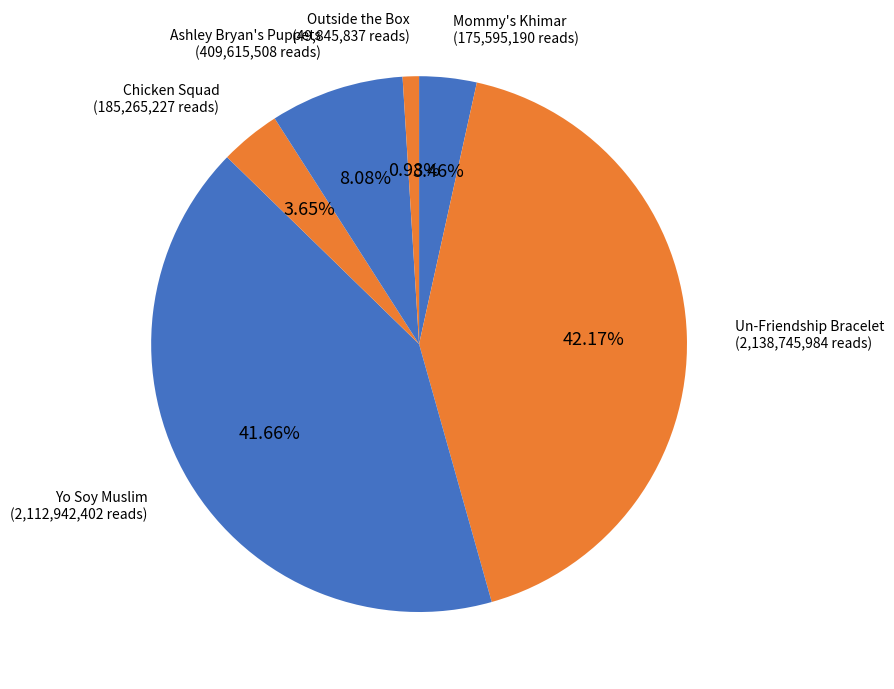

The Un-Friendship Bracelet slice represents 42% of the pie. True or false?

True